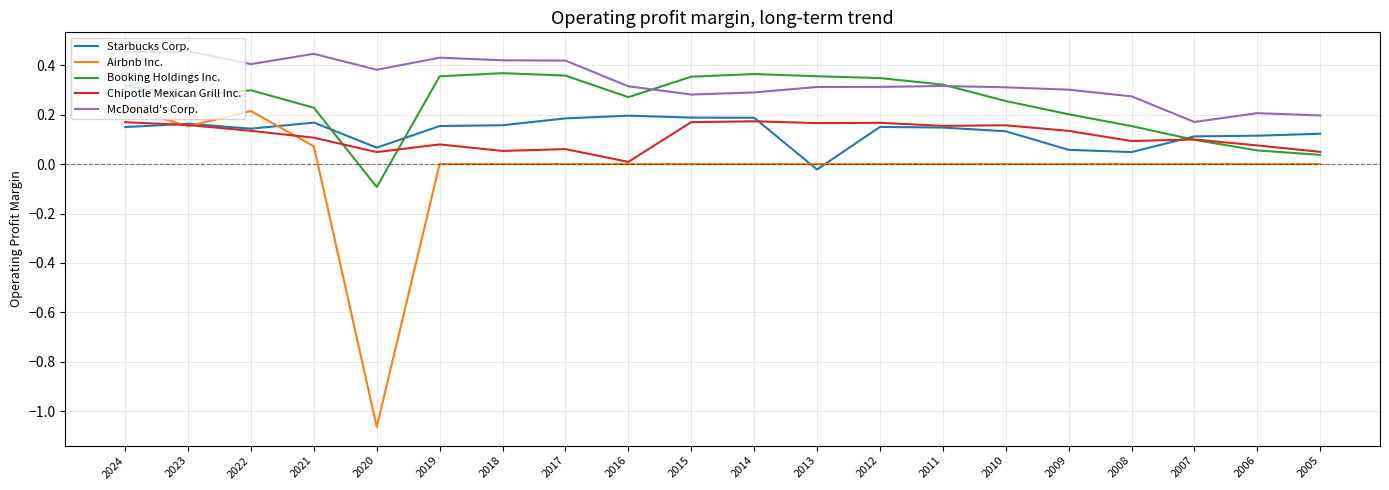

At which category does the chart reach its minimum across all series?

2020